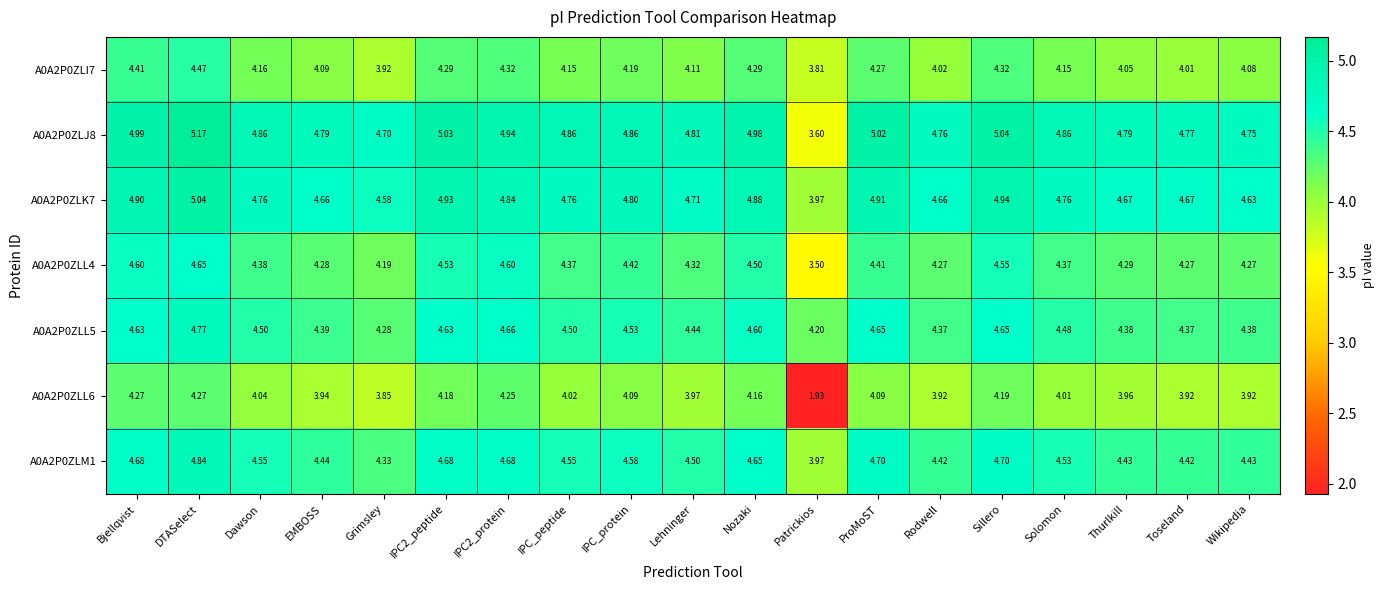

Where does the A0A2P0ZLI7 series first go above 4?

Bjellqvist